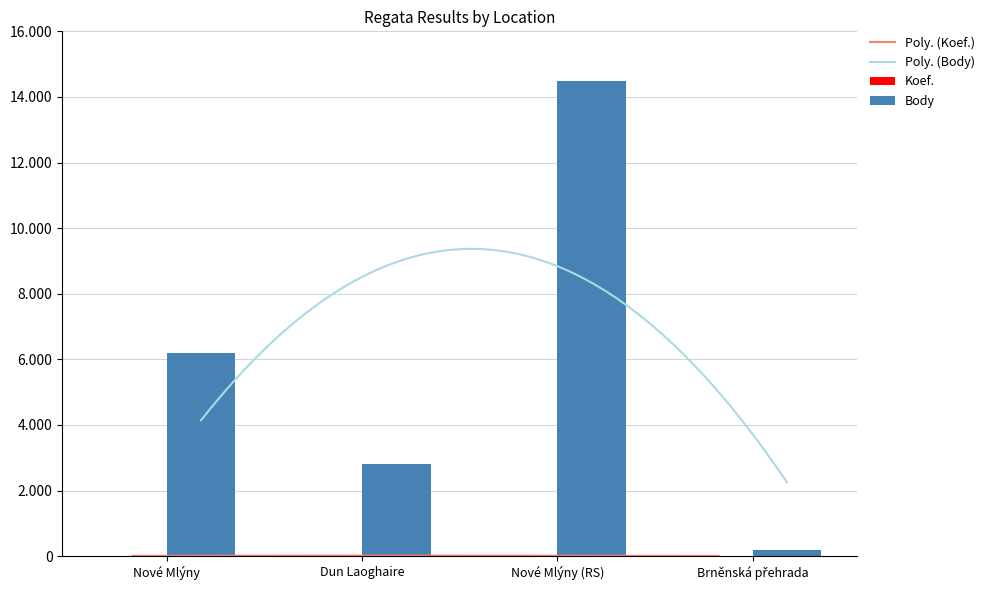

Reading left to right, extract all data points from this chart.

Koef.: 12	4	24	2
Body: 6192	2812	14488	202